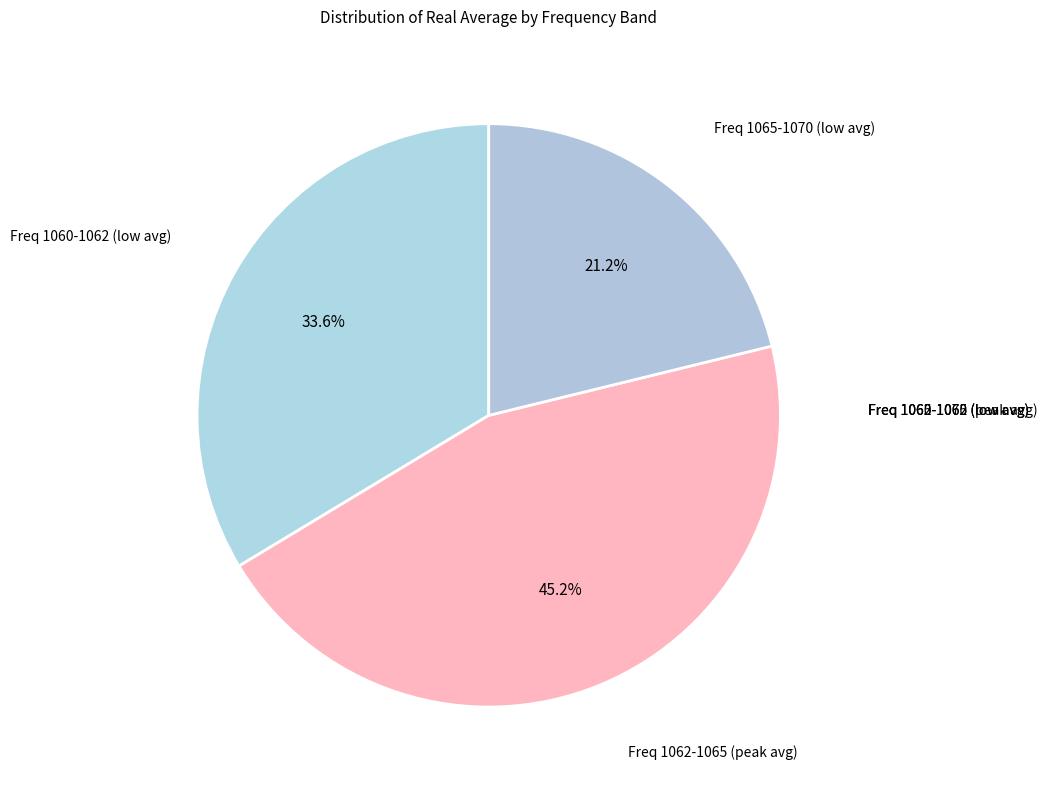

Count the number of slices in the pie.

3